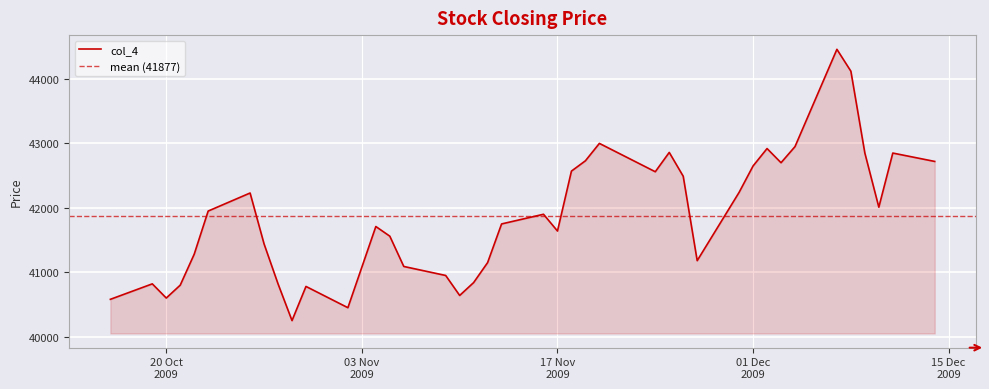

What is the maximum value for col_4?

44460